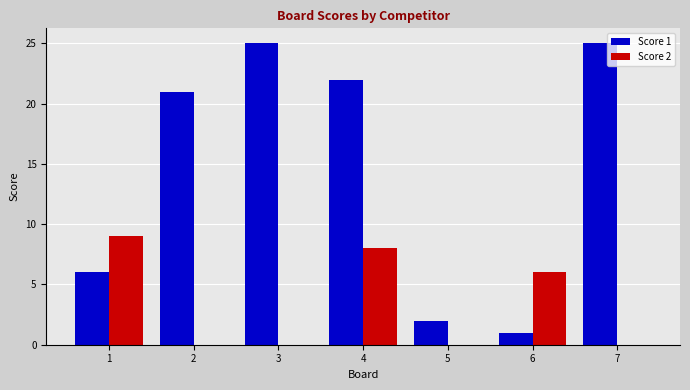

Does the chart contain stacked bars?

No